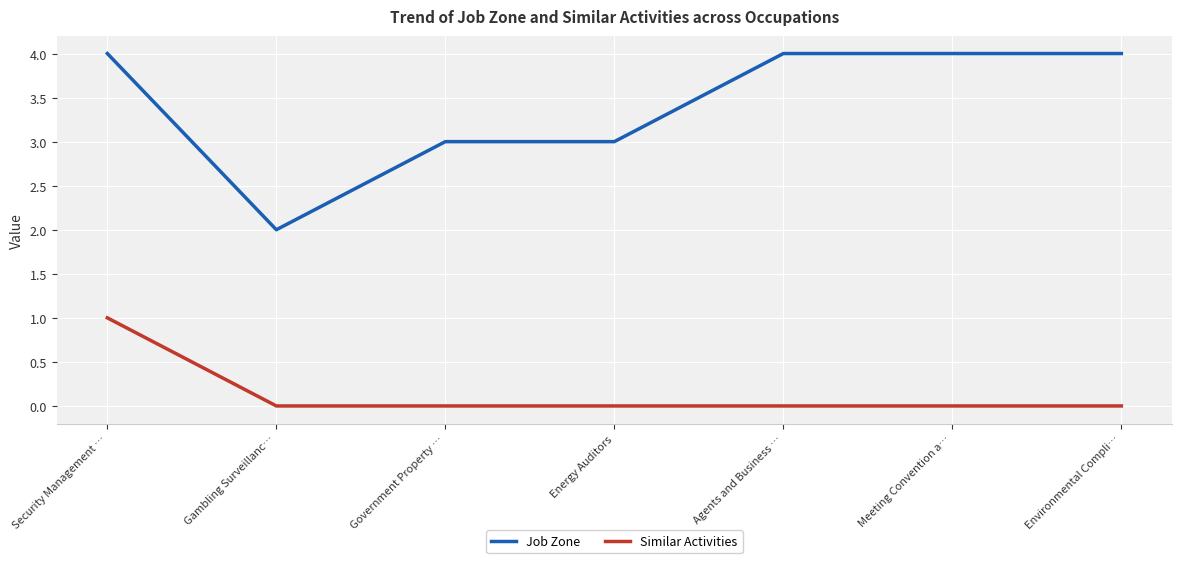

What position from the left is Agents and Business …?

5